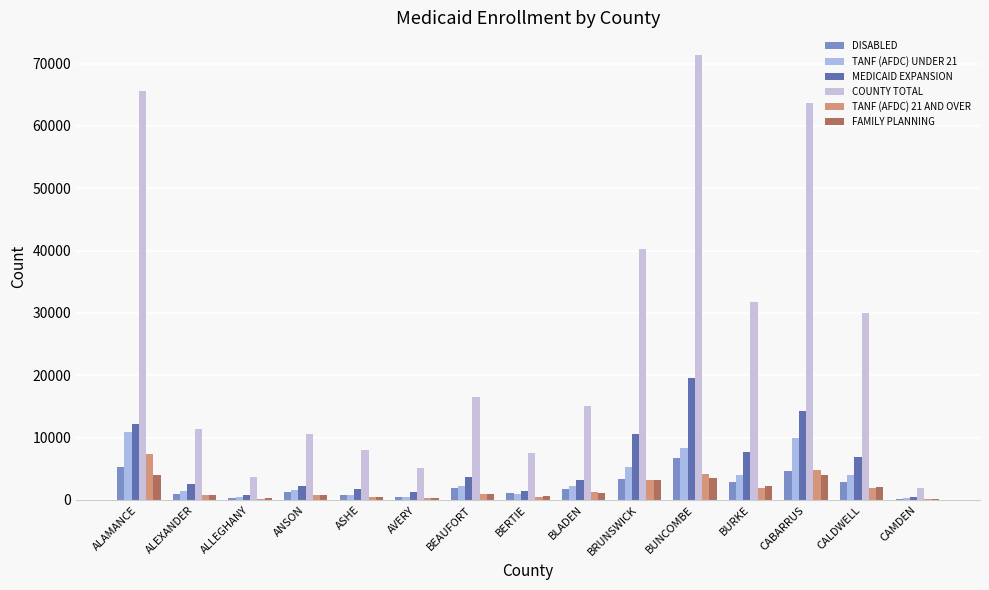

How many categories are shown in the chart?

15